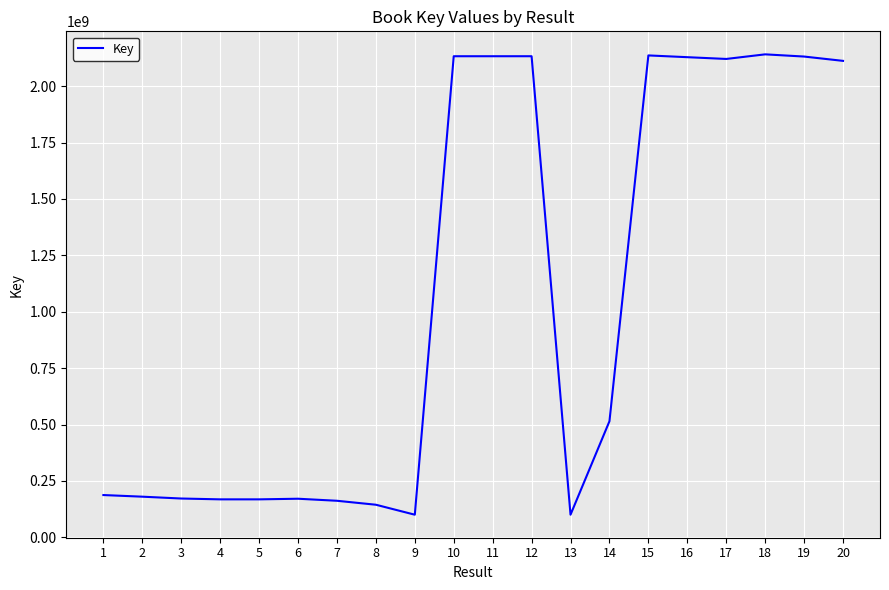

Where is the data nearest to the value 1120525370?

14